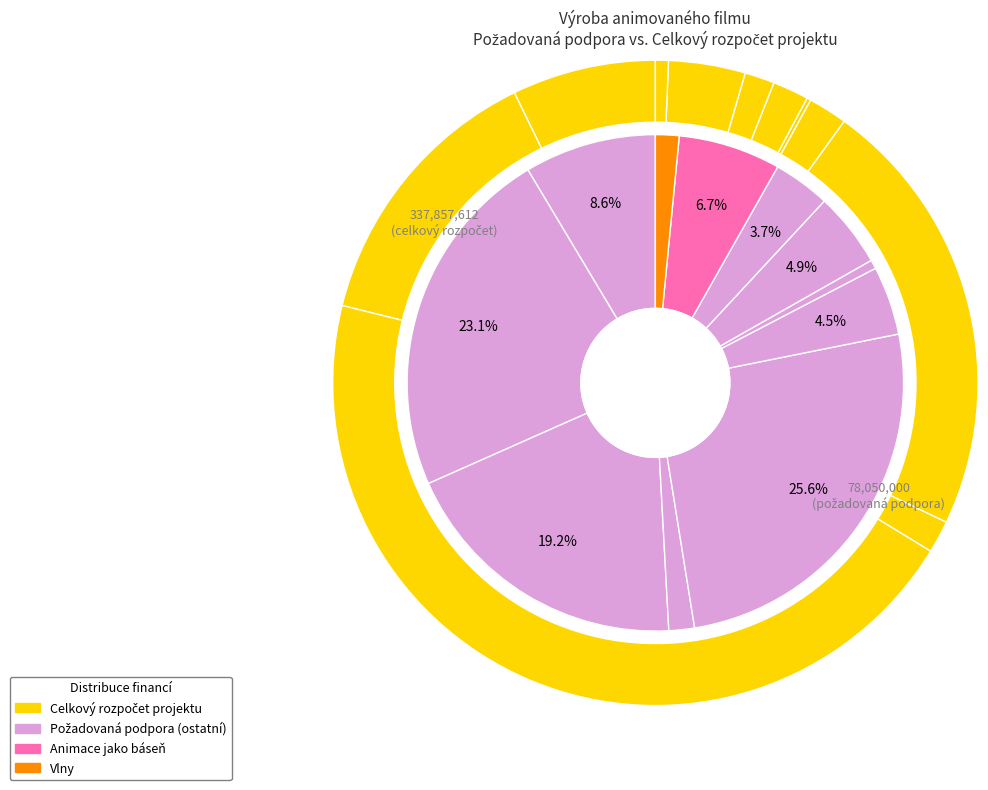

Count the number of slices in the pie.

11